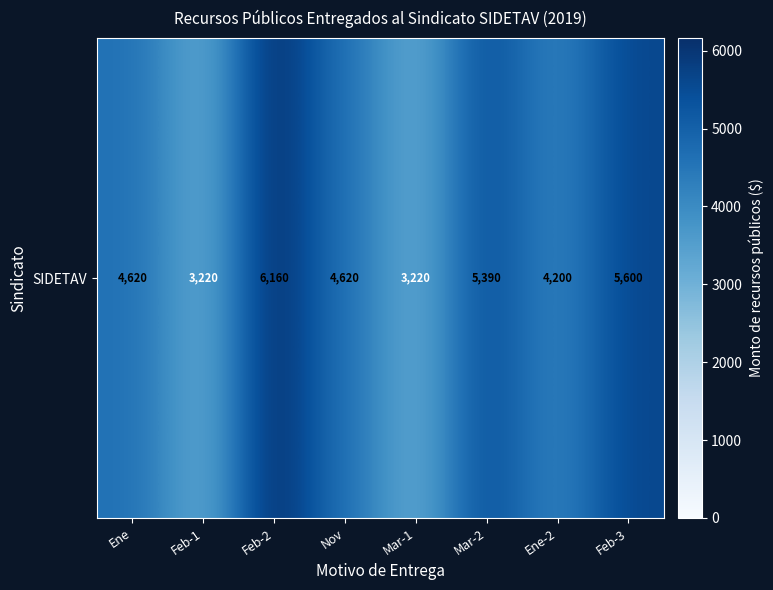

Rank the categories by value from highest to lowest.

Feb-2, Feb-3, Mar-2, Ene, Nov, Ene-2, Feb-1, Mar-1